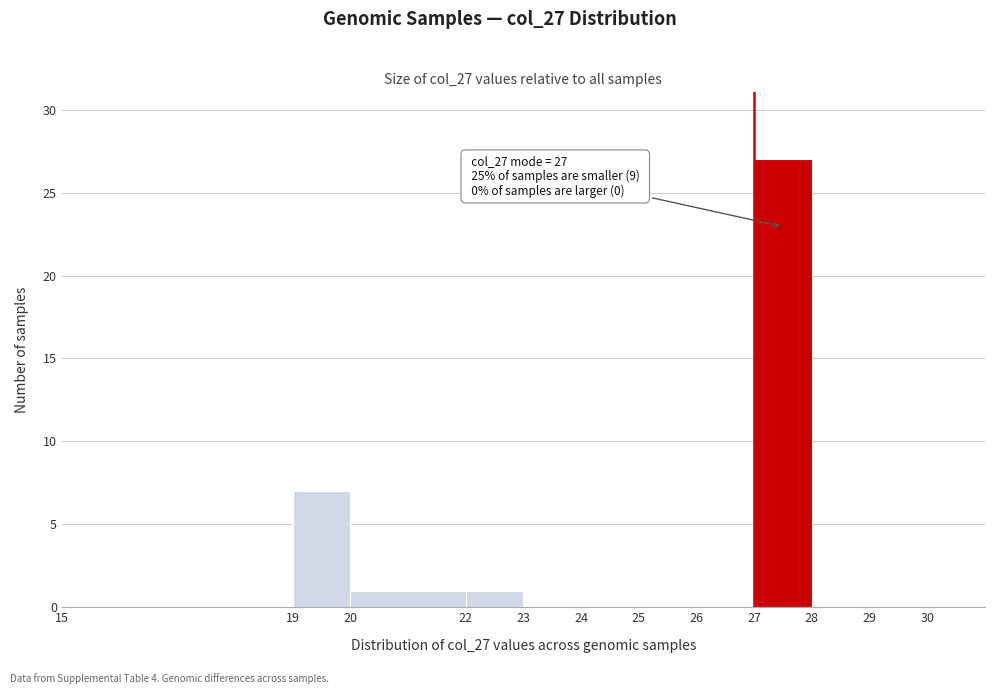

Over which range of the x-axis is the bar tallest?

27 to 28